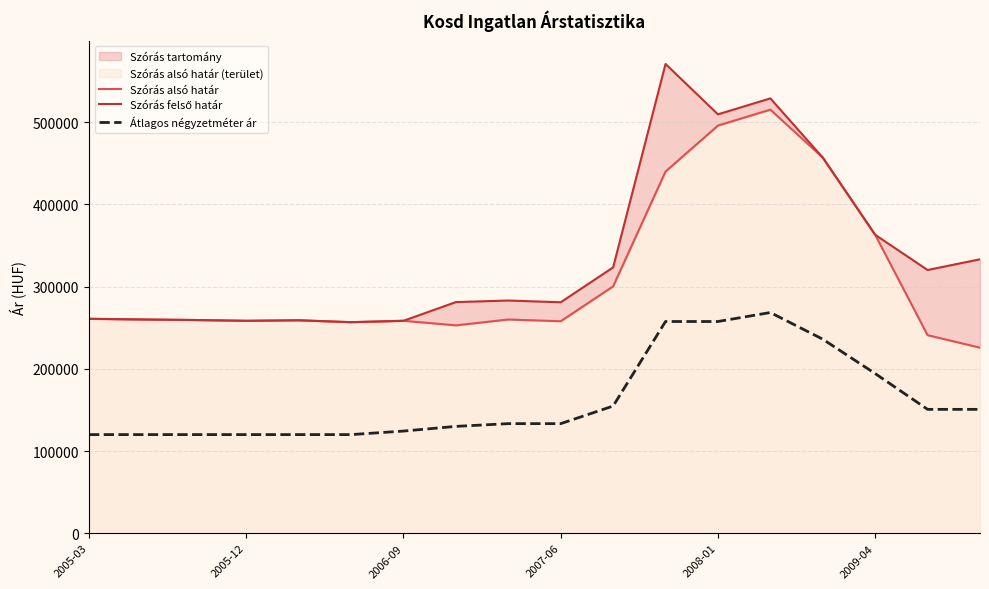

True or false: Szórás alsó határ and Szórás felső határ cross at least once.

False